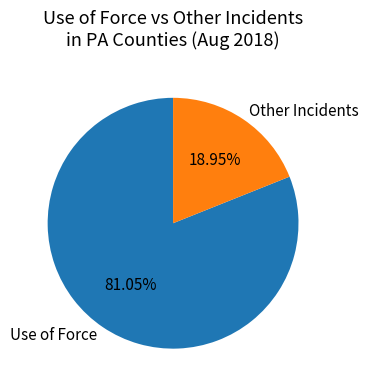

Is the sum of Other Incidents and Use of Force greater than half?

Yes